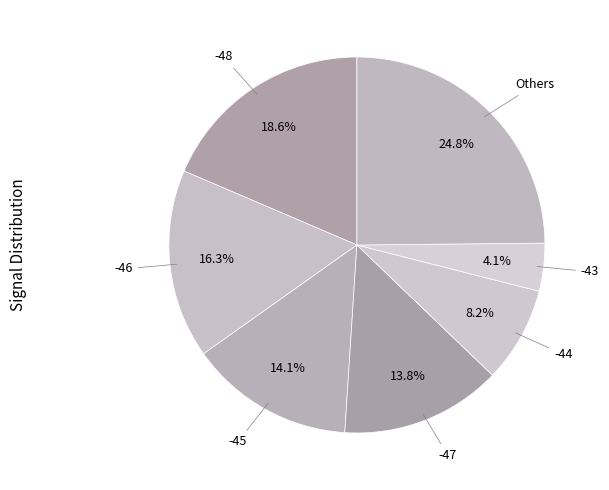

Count the number of slices in the pie.

7